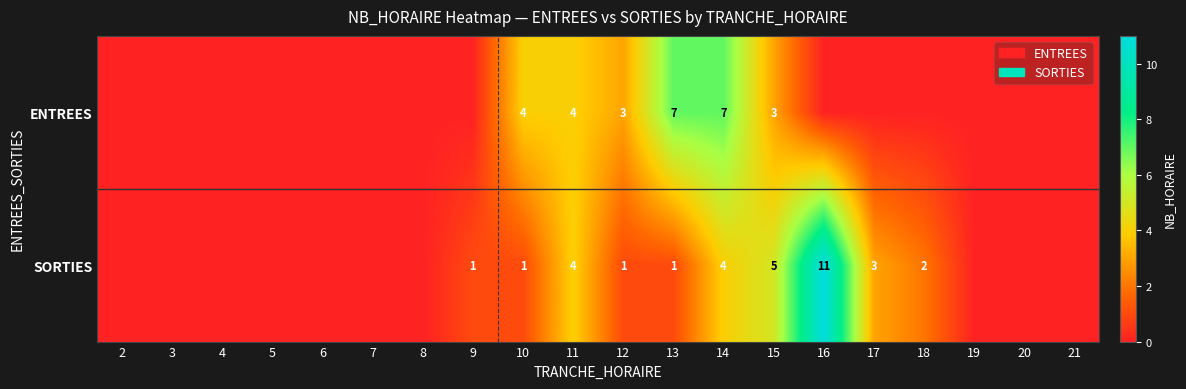

True or false: ENTREES has a value of 3 at 12.

True